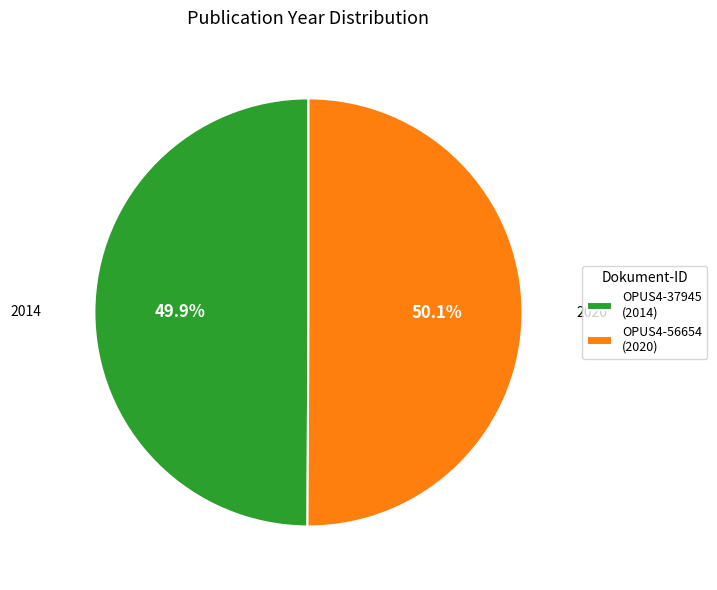

Is there any slice that represents more than half of the pie?

Yes